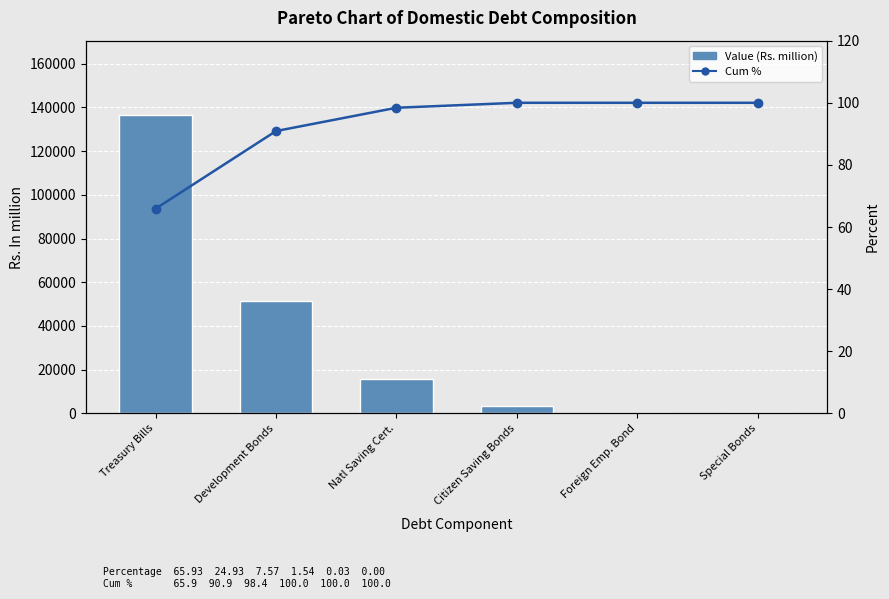

Which category has the highest value across all series?

Treasury Bills